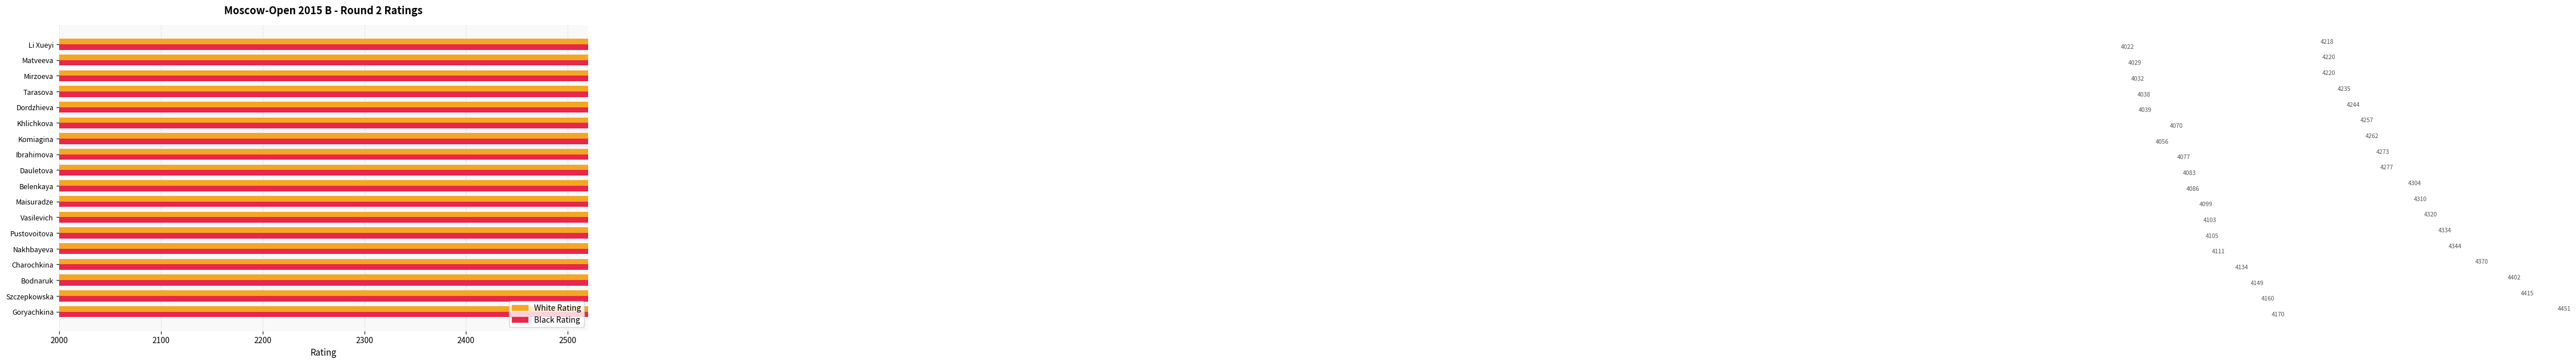

How many categories are shown in the chart?

18